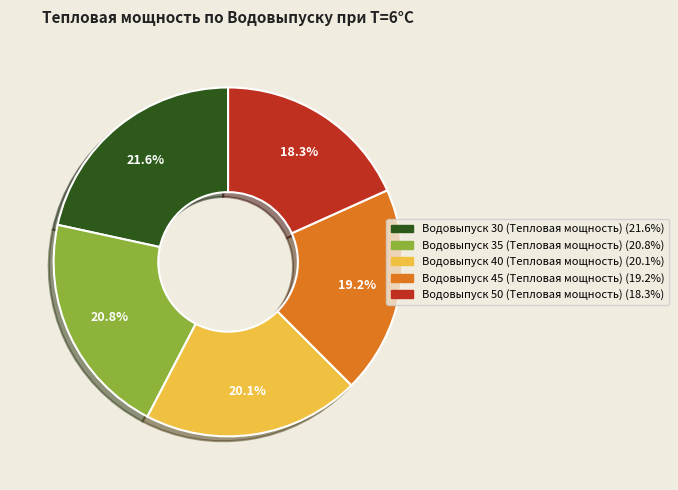

Approximately how many times larger is the value at Водовыпуск 40 (Тепловая мощность) compared to Водовыпуск 35 (Тепловая мощность)?

1.0